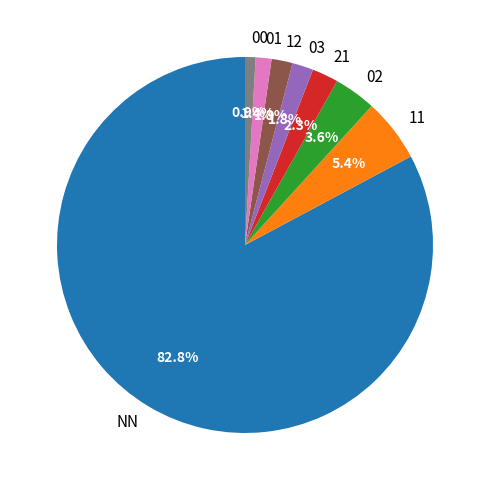

True or false: 00 accounts for 1% of the total.

True